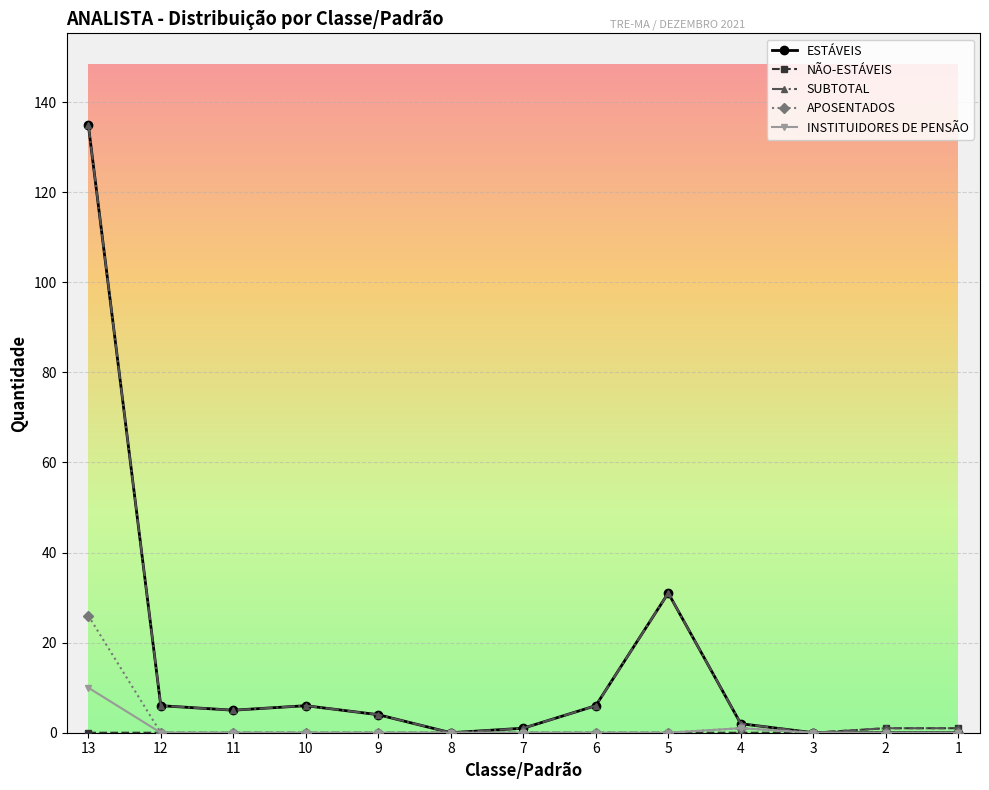

At which category does the chart reach its peak across all series?

13